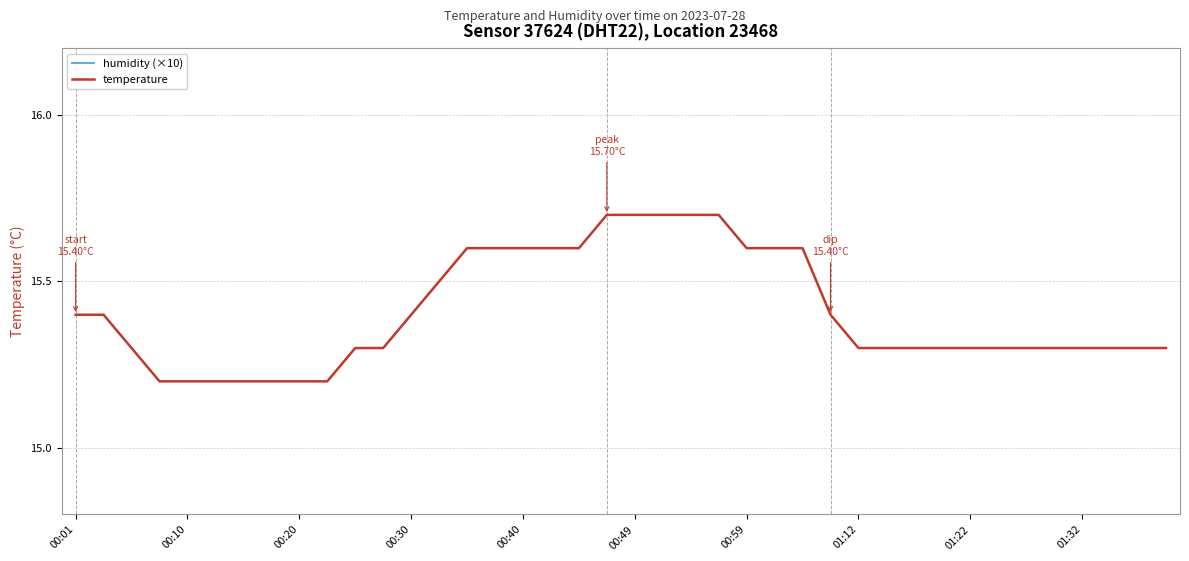

What is the total value across all series at 27?

25.4